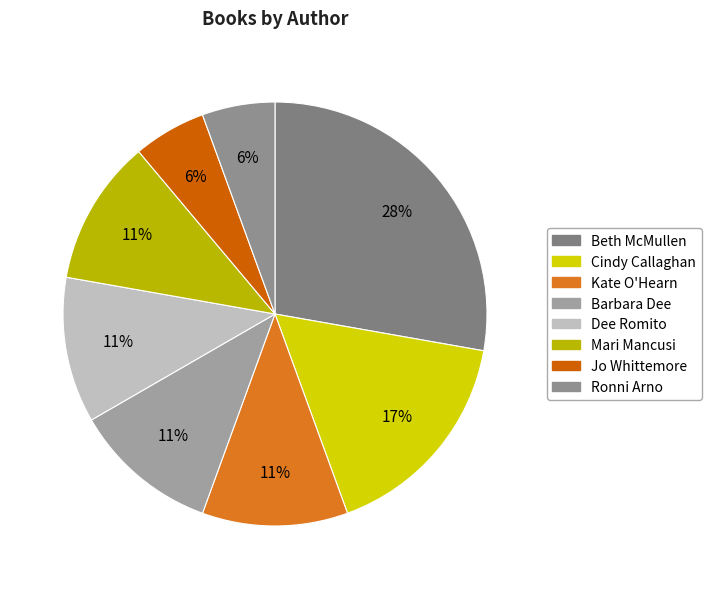

Is there any slice that represents more than half of the pie?

No